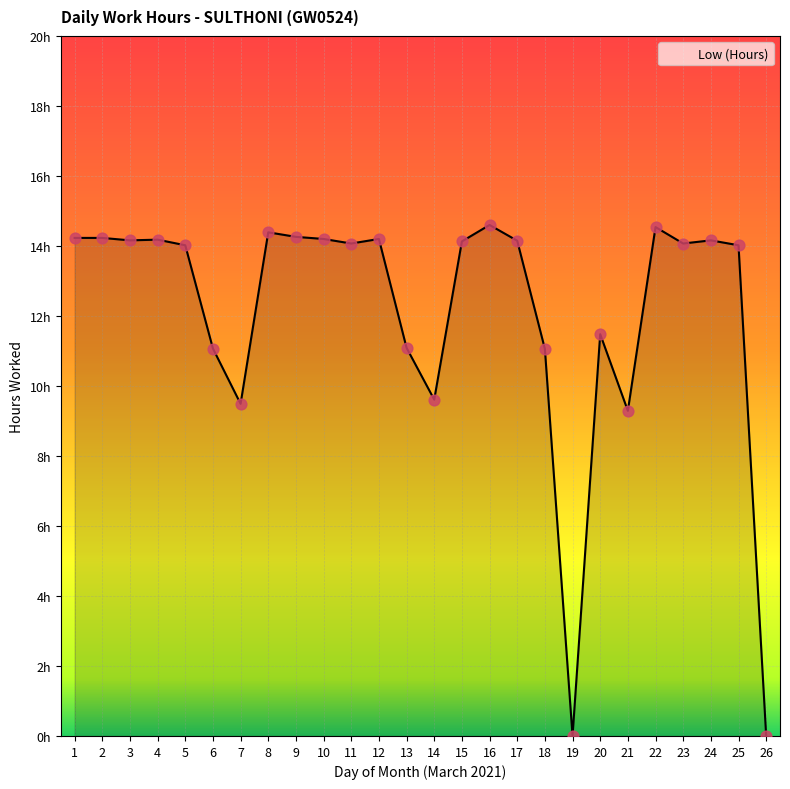

What is the change in value from 6 to 12?

+3.1